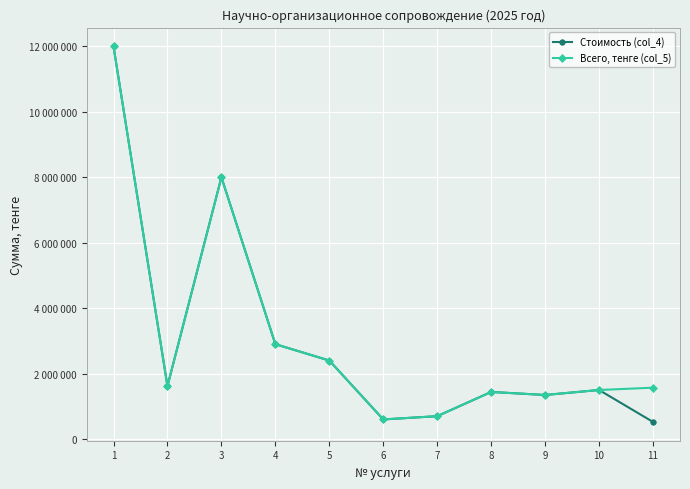

Does the chart display data point markers on the line(s)?

Yes